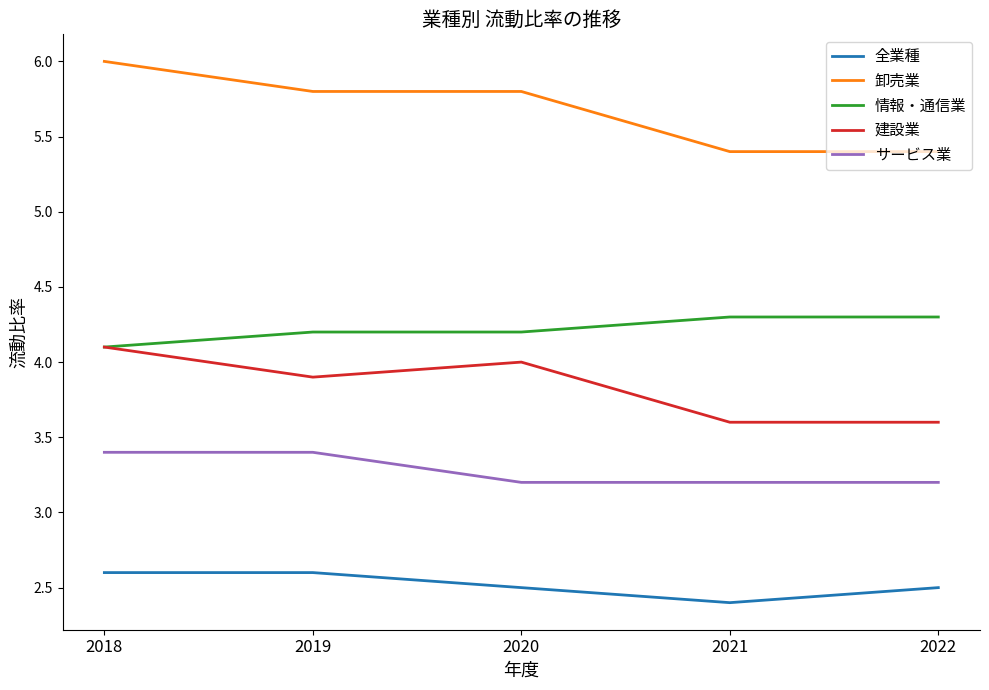

Which series has the largest total across all categories?

卸売業